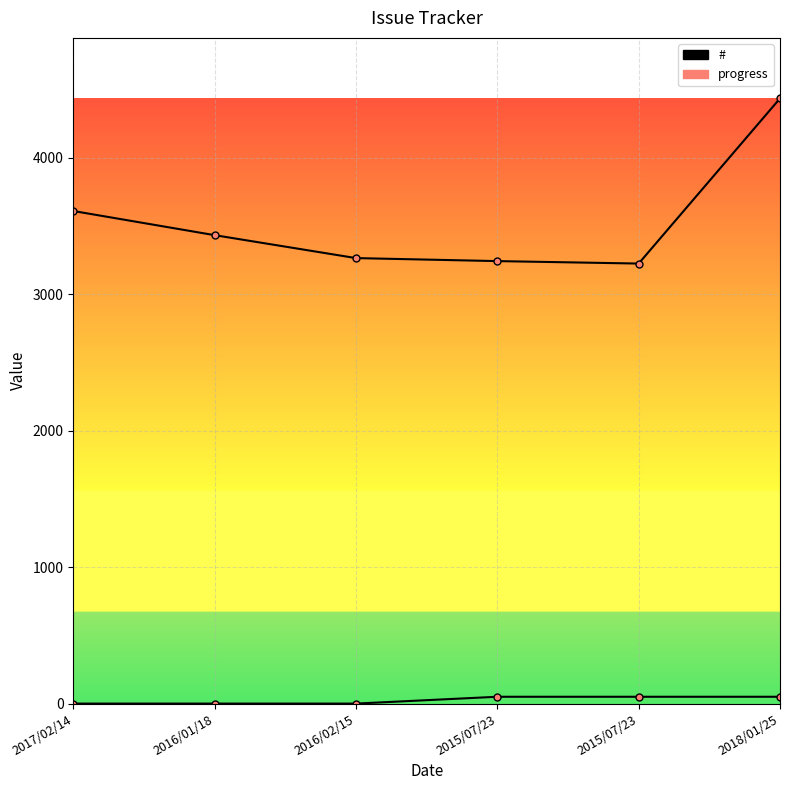

Between 2017/02/14 and 2016/02/15, which series saw the biggest shift?

#